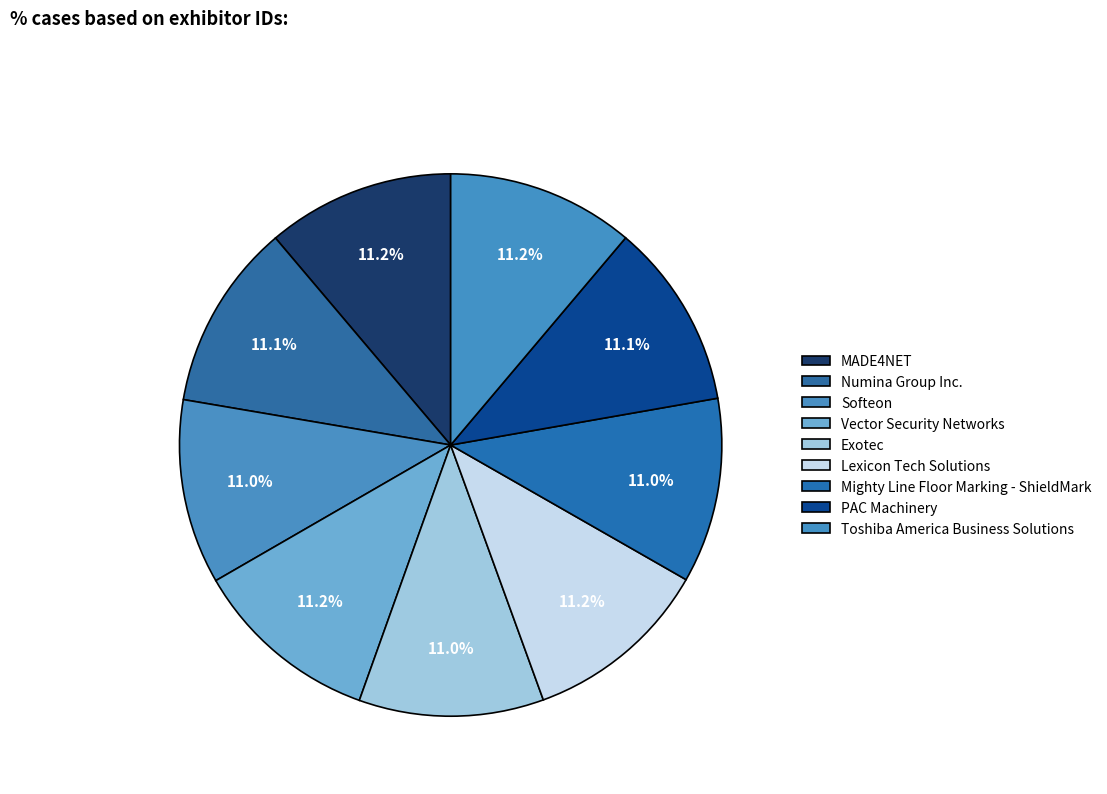

Does Exotec represent more than half of the total?

No